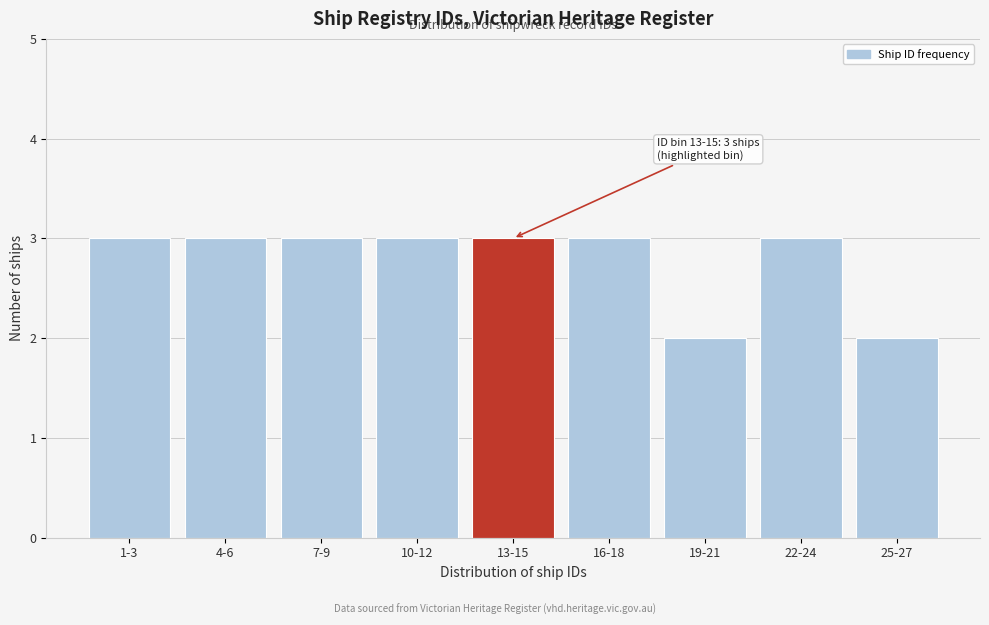

Reading left to right, what are all the values shown in this chart?

1-3=3	4-6=3	7-9=3	10-12=3	13-15=3	16-18=3	19-21=2	22-24=3	25-27=2